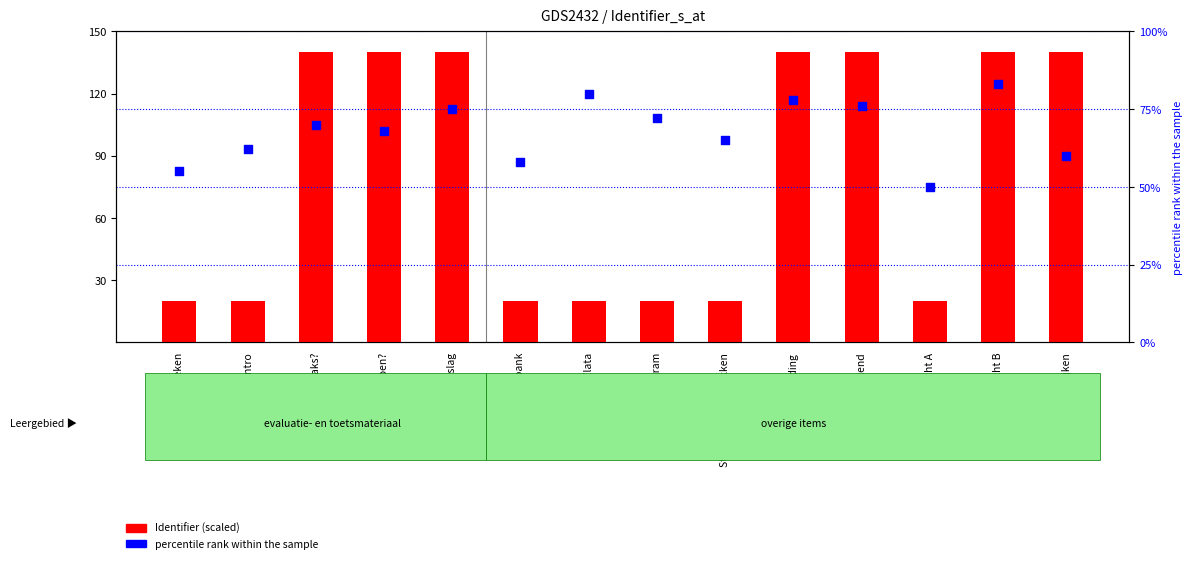

Which series contains the lowest Y value?

Identifier (scaled)